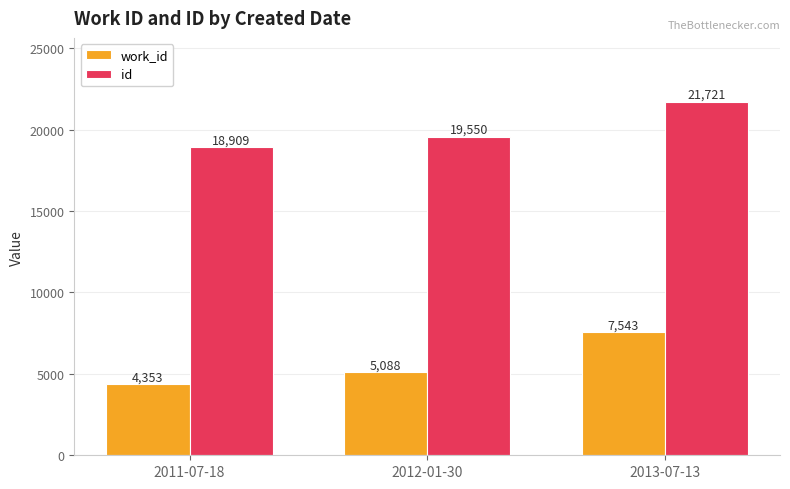

At which label is id closest to 20315?

2012-01-30